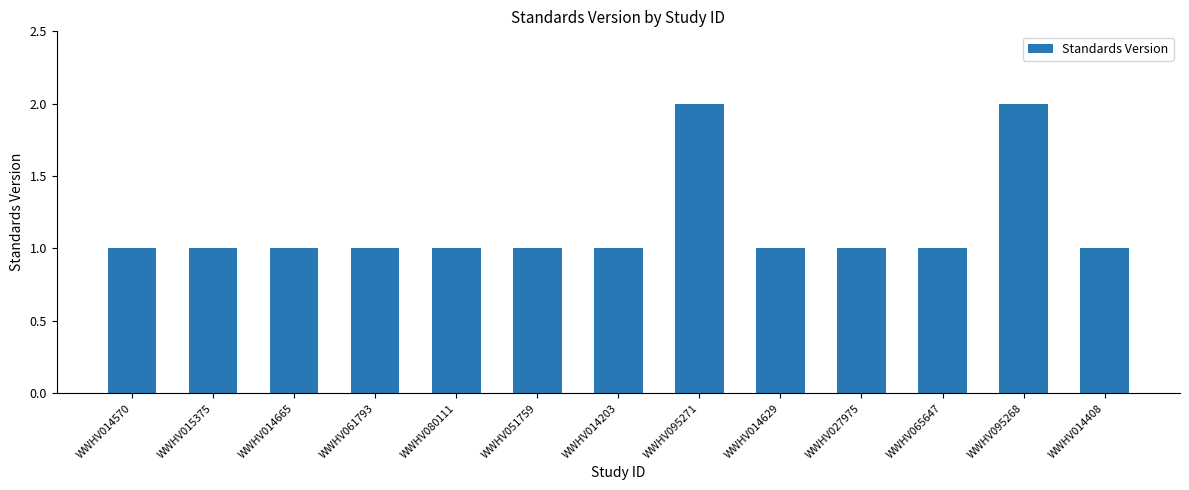

What is the sum of the values at WWHV015375 and WWHV095268?

3